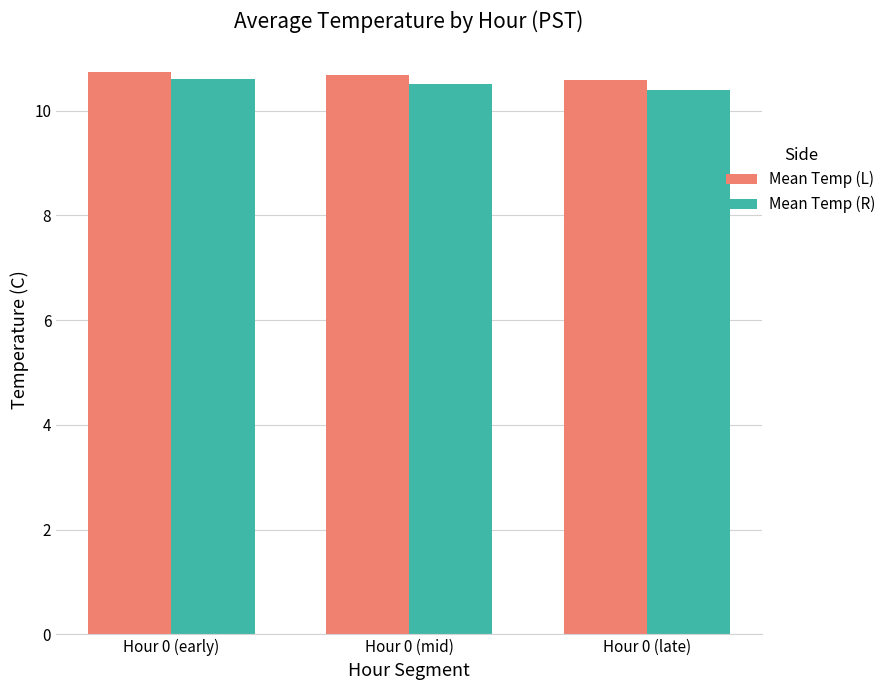

What is the label of the 2nd bar from the left?

Hour 0 (mid)